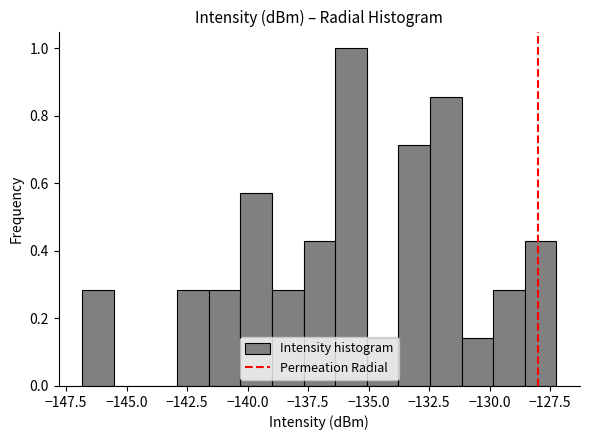

Around what value on the x-axis is the tallest bar? Give the approximate position of its centre, as read against the axis.

-135.5